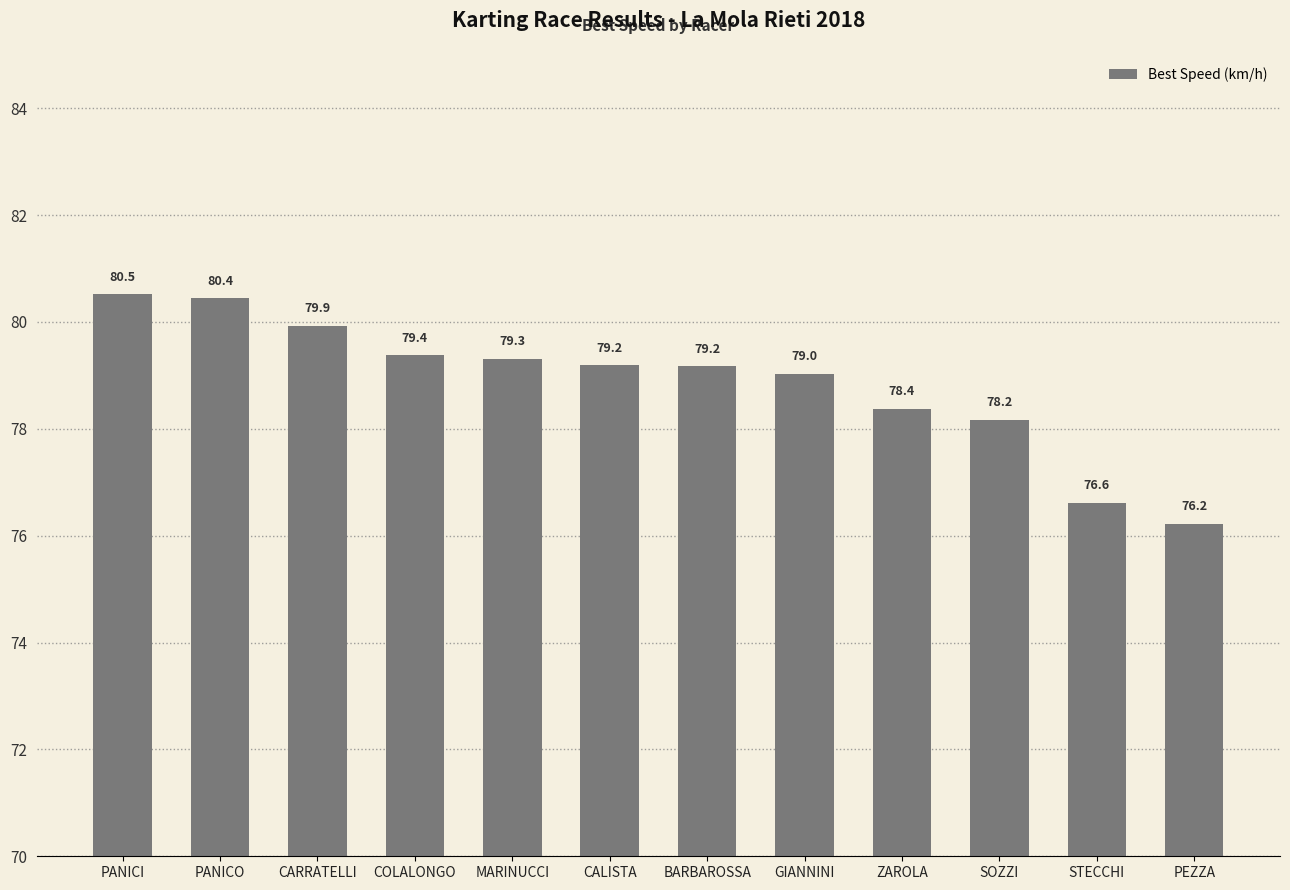

Reading left to right, transcribe all the data shown in this chart.

80.5	80.4	79.9	79.4	79.3	79.2	79.2	79.0	78.4	78.2	76.6	76.2